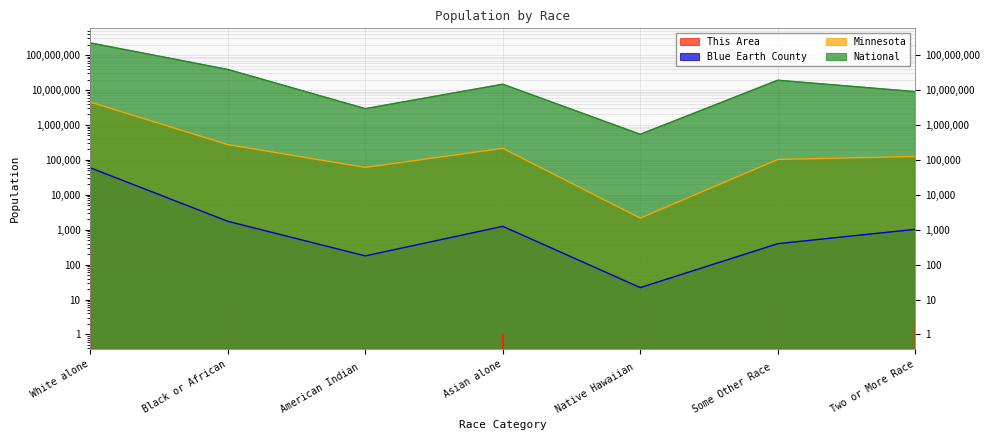

Which category has the highest value in the Minnesota series?

White alone